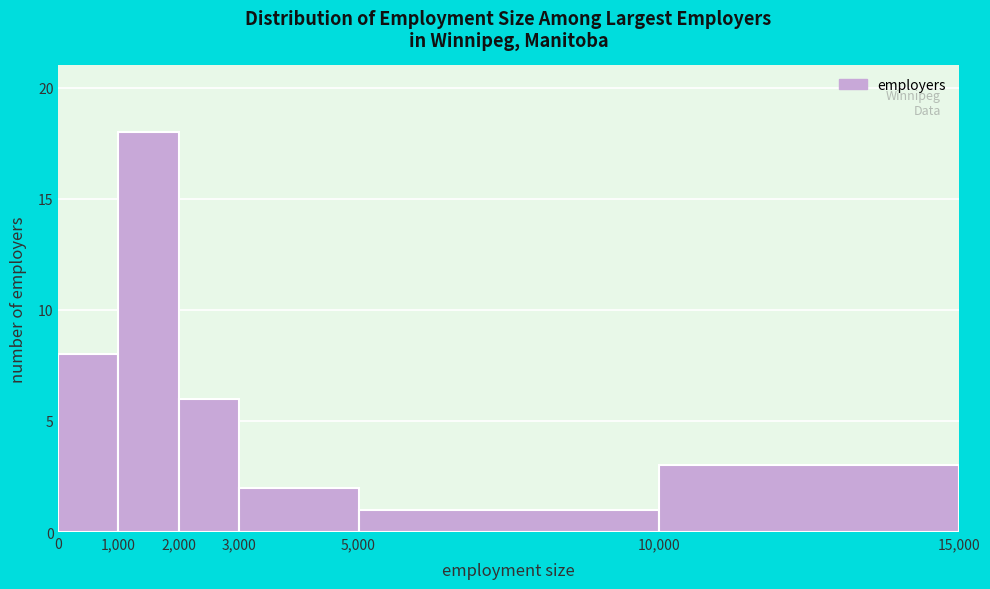

What is the height of the bar covering 1,000 to 2,000 on the x-axis? The values are not printed on the chart, so give them approximately, as read against the axis.

18